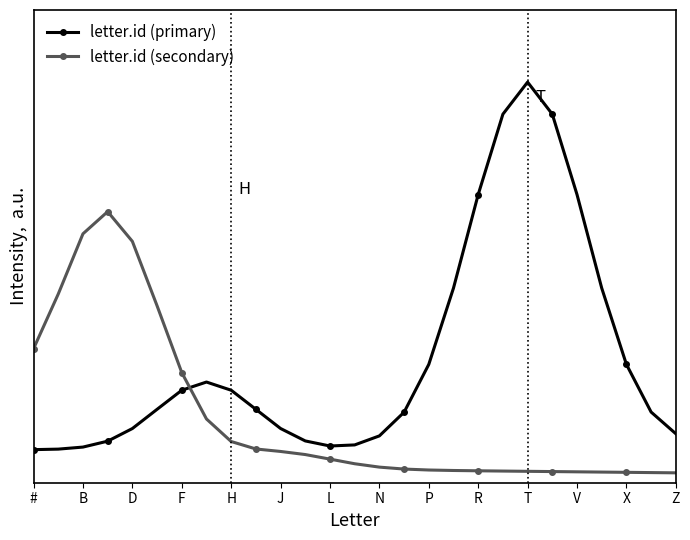

What is the maximum value shown in the chart?

1.0